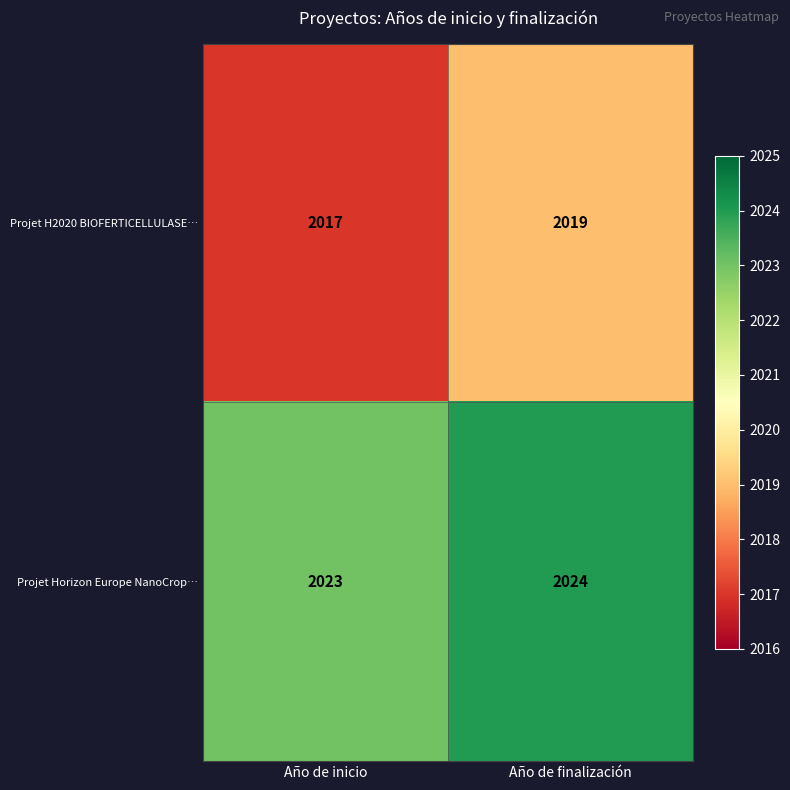

How many series are shown in this chart?

2